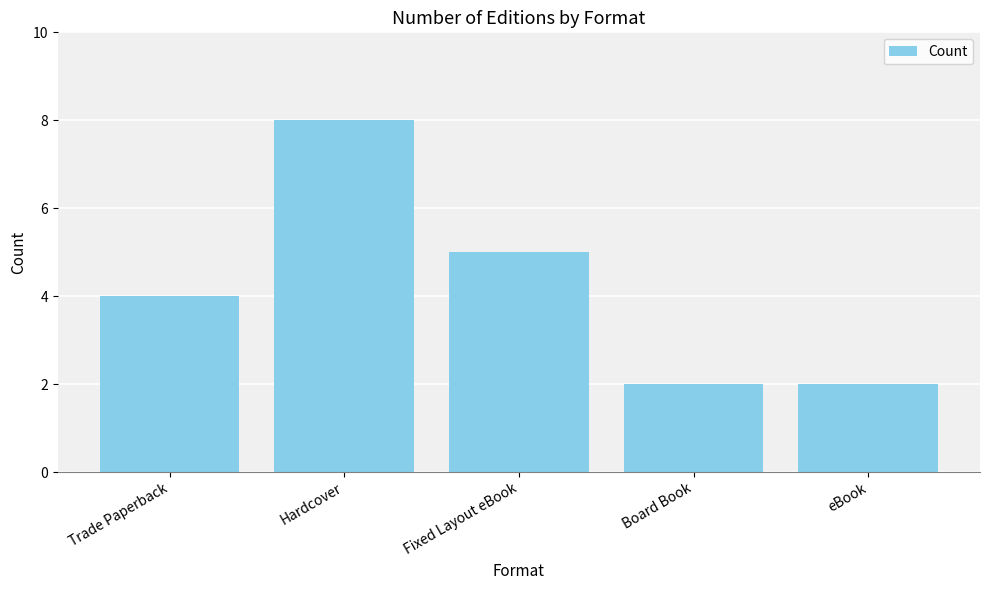

Reading left to right, list all the values displayed in this chart.

Trade Paperback=4	Hardcover=8	Fixed Layout eBook=5	Board Book=2	eBook=2